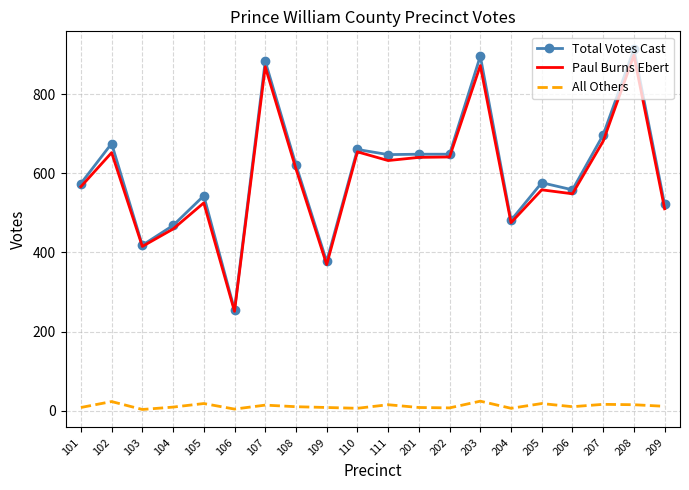

Which series has the widest spread of values?

Total Votes Cast